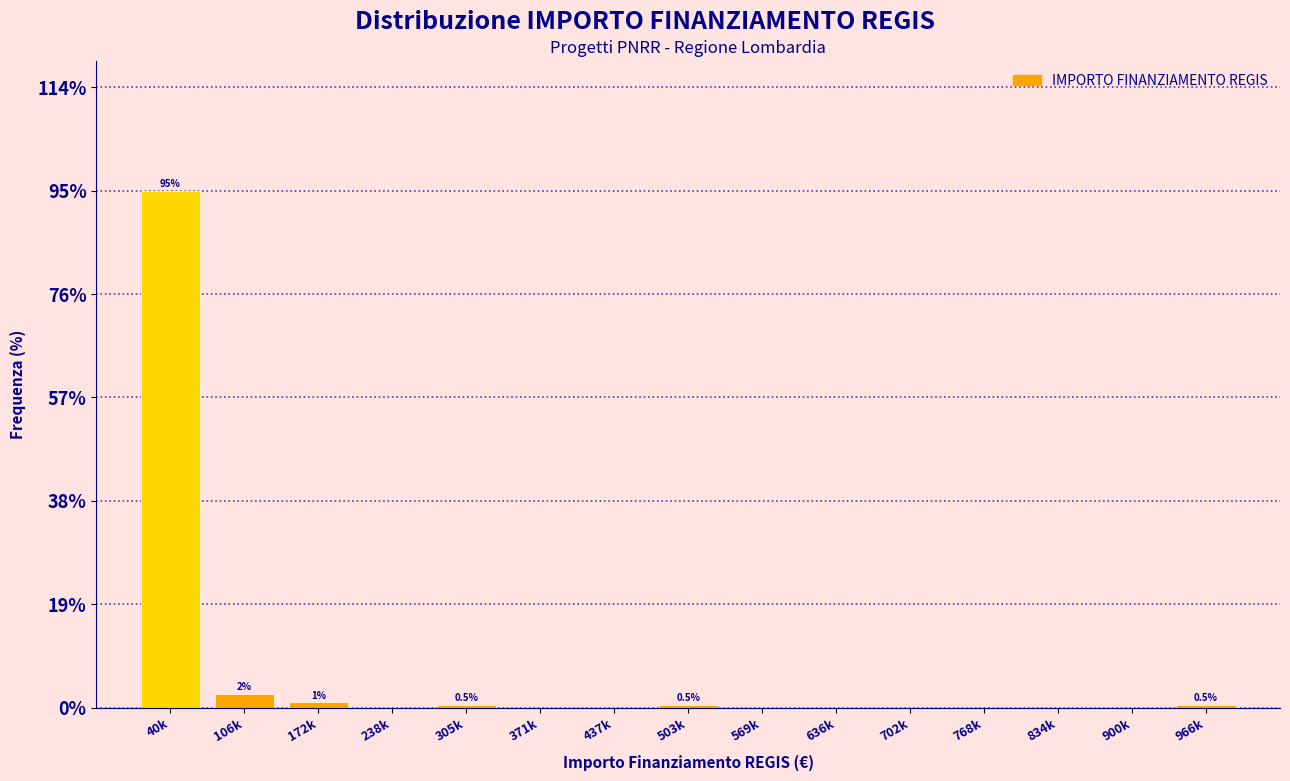

Reading left to right, extract all data points from this chart.

40k=95.0	106k=2.5	172k=1.0	238k=0.0	305k=0.5	371k=0.0	437k=0.0	503k=0.5	569k=0.0	636k=0.0	702k=0.0	768k=0.0	834k=0.0	900k=0.0	966k=0.5